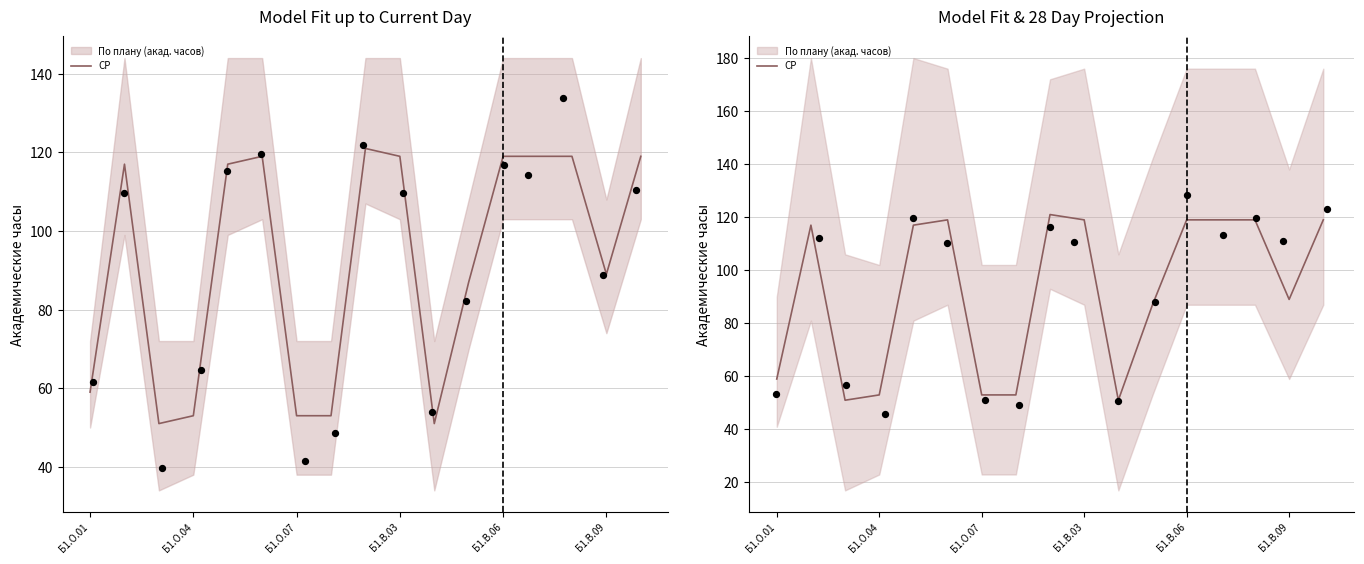

What is the ratio of the value at 11 to the value at 7?

1.6